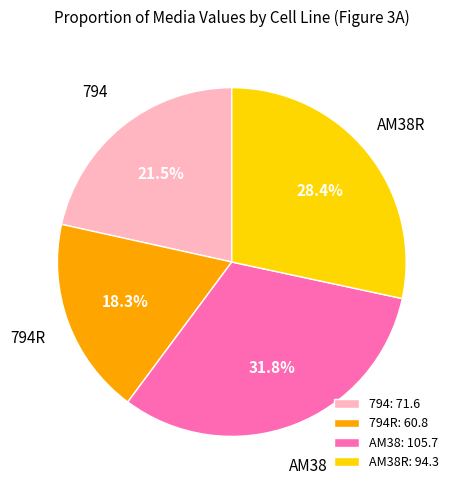

What is the largest slice in the pie chart?

AM38